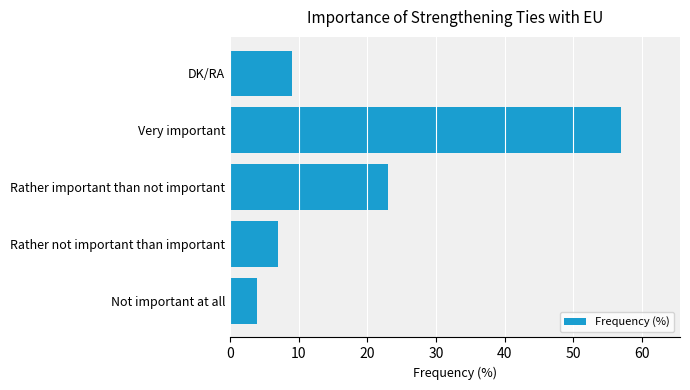

Reading top to bottom, extract all data points from this chart.

DK/RA=9	Very important=57	Rather important than not important=23	Rather not important than important=7	Not important at all=4